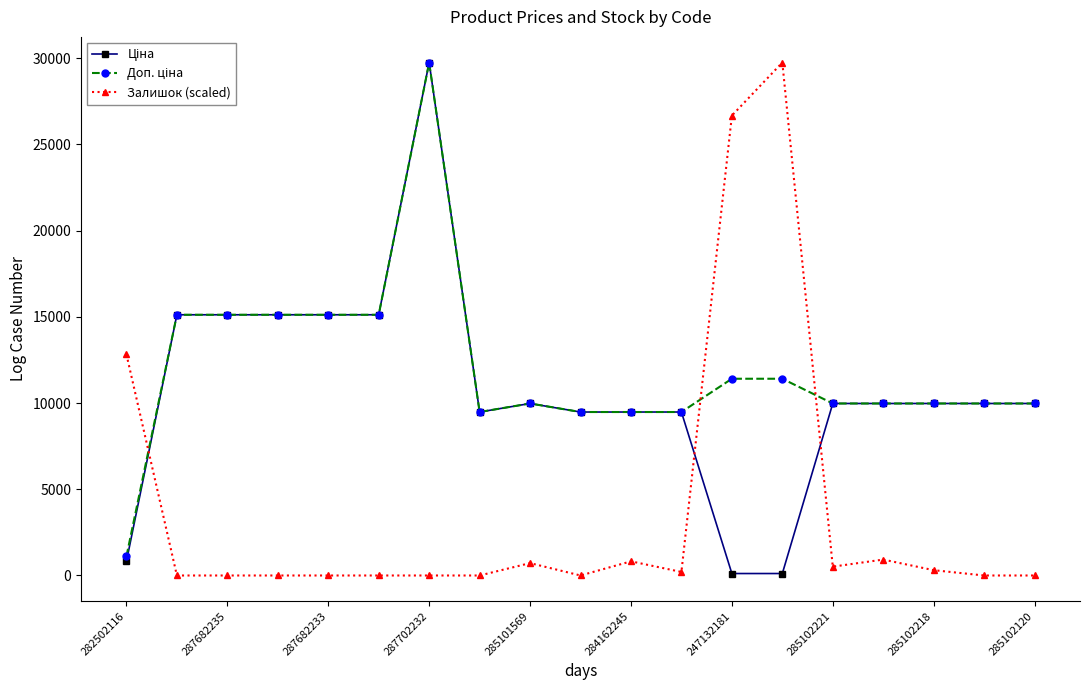

At how many categories does at least one series exceed 16069?

3